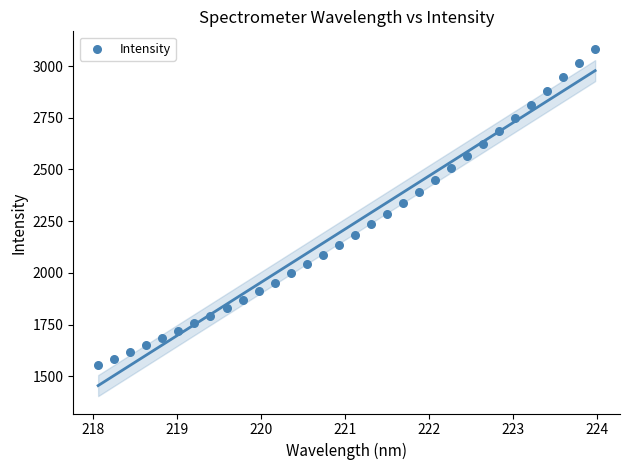

What is the range of X values (max minus min)?

5.9